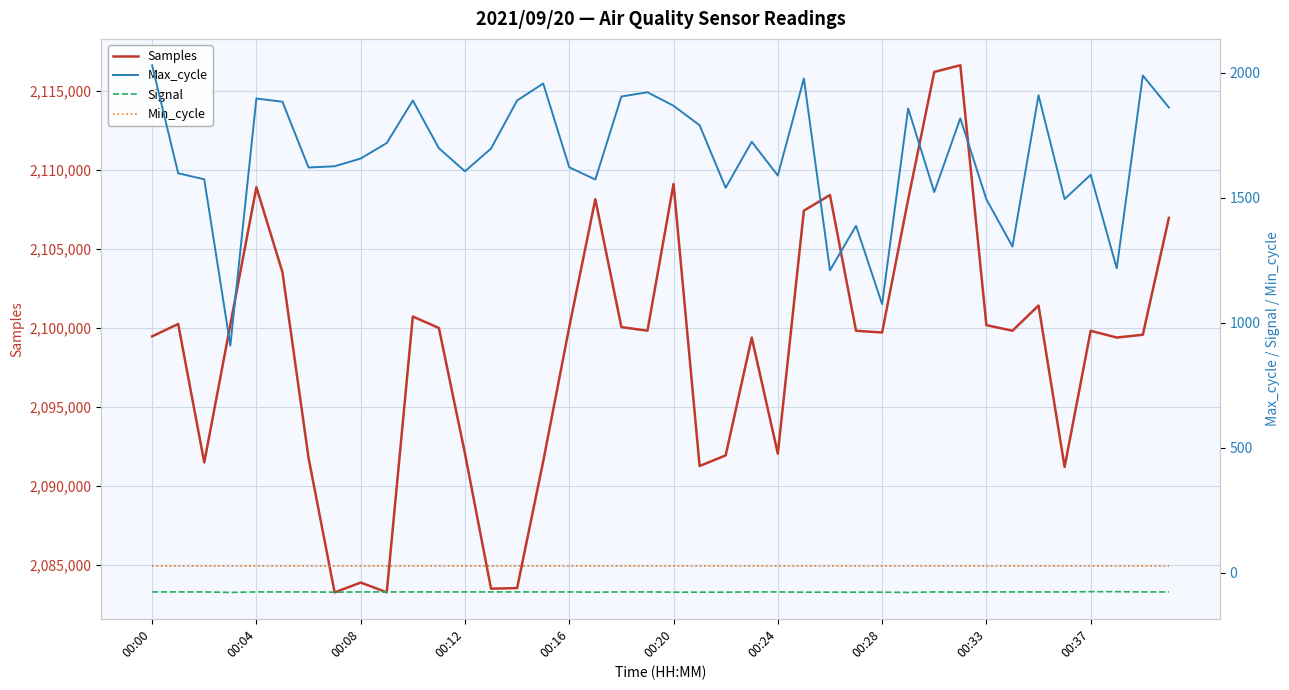

Does the chart have visible grid lines?

Yes